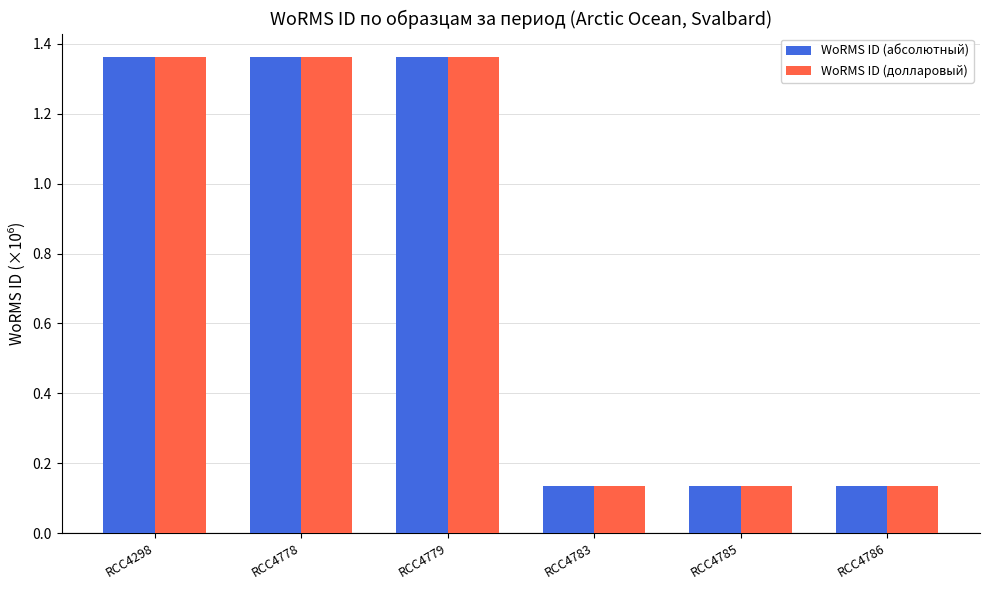

How many WoRMS ID (долларовый) values are between 0 and 1?

3